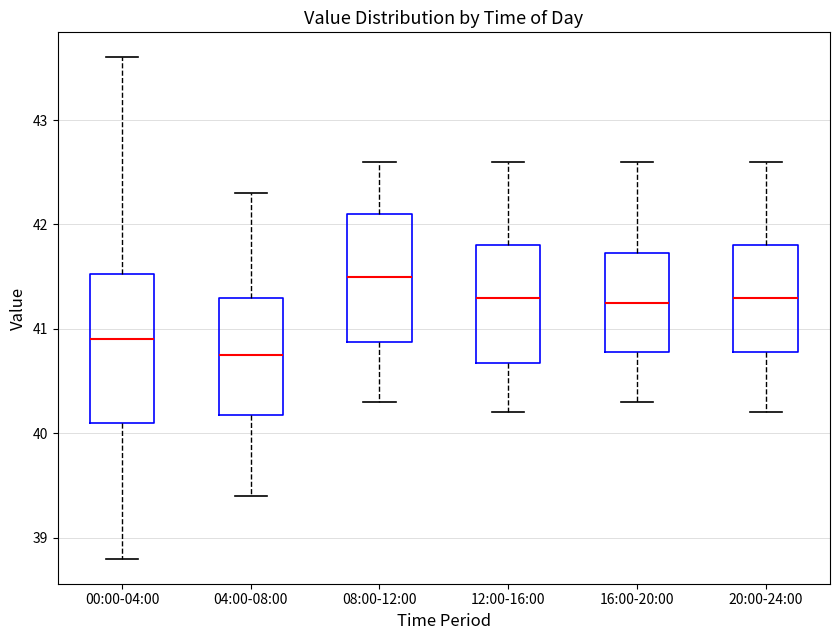

Where is the lower edge of the box for 00:00-04:00 on the y-axis? The values are not printed on the chart, so give them approximately, as read against the axis.

40.1